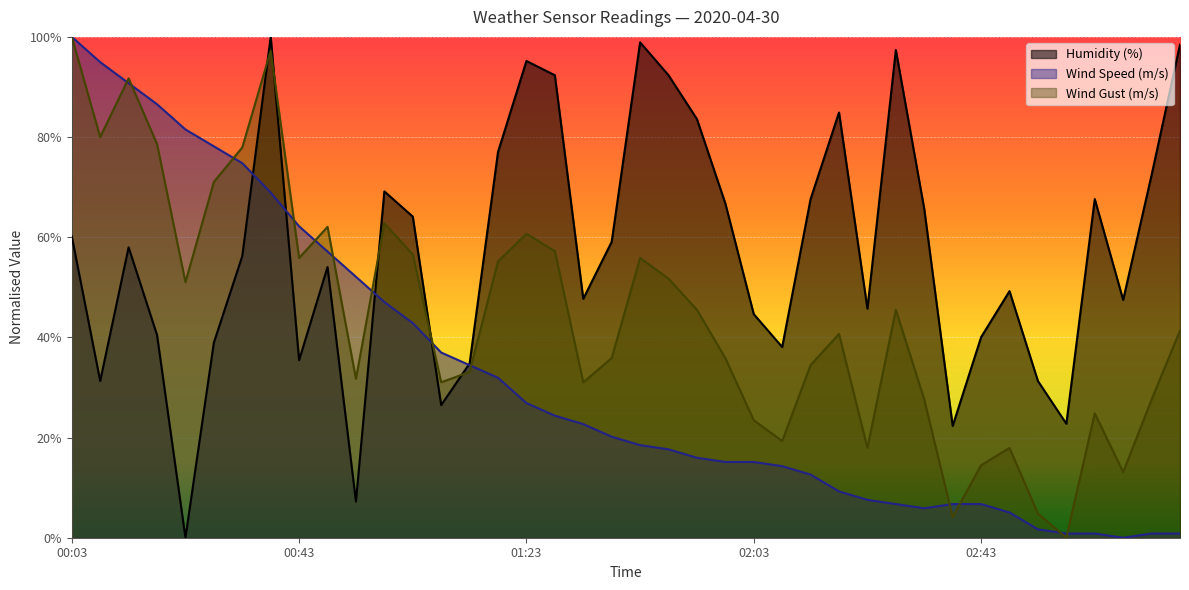

List the series in order of their peak value, highest first.

Humidity (%), Wind Gust (m/s), Wind Speed (m/s)